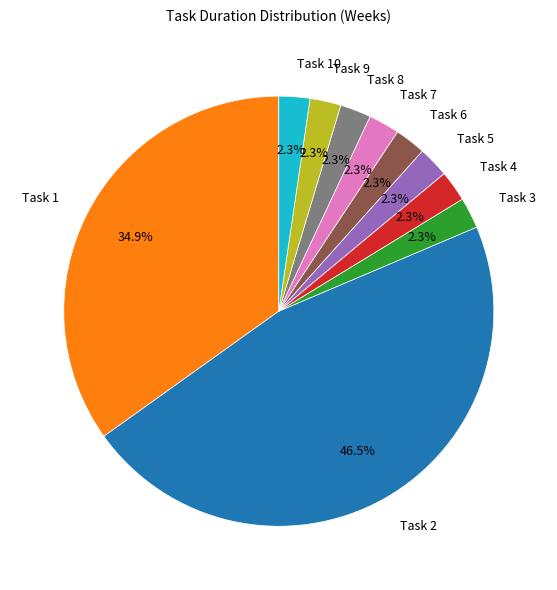

The Task 4 slice represents 2% of the pie. True or false?

True